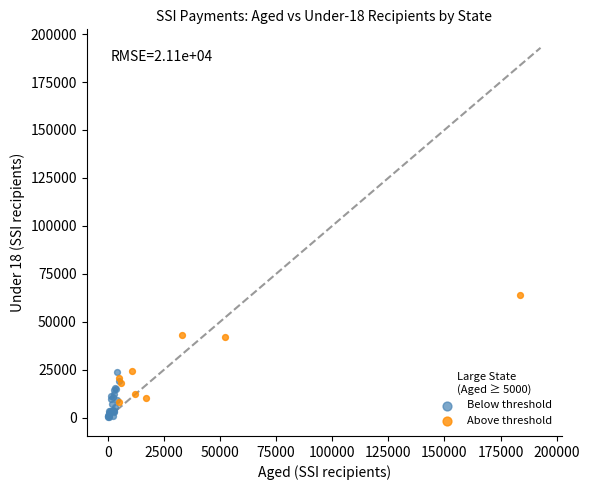

Which series has the largest Y range (max minus min)?

Above threshold